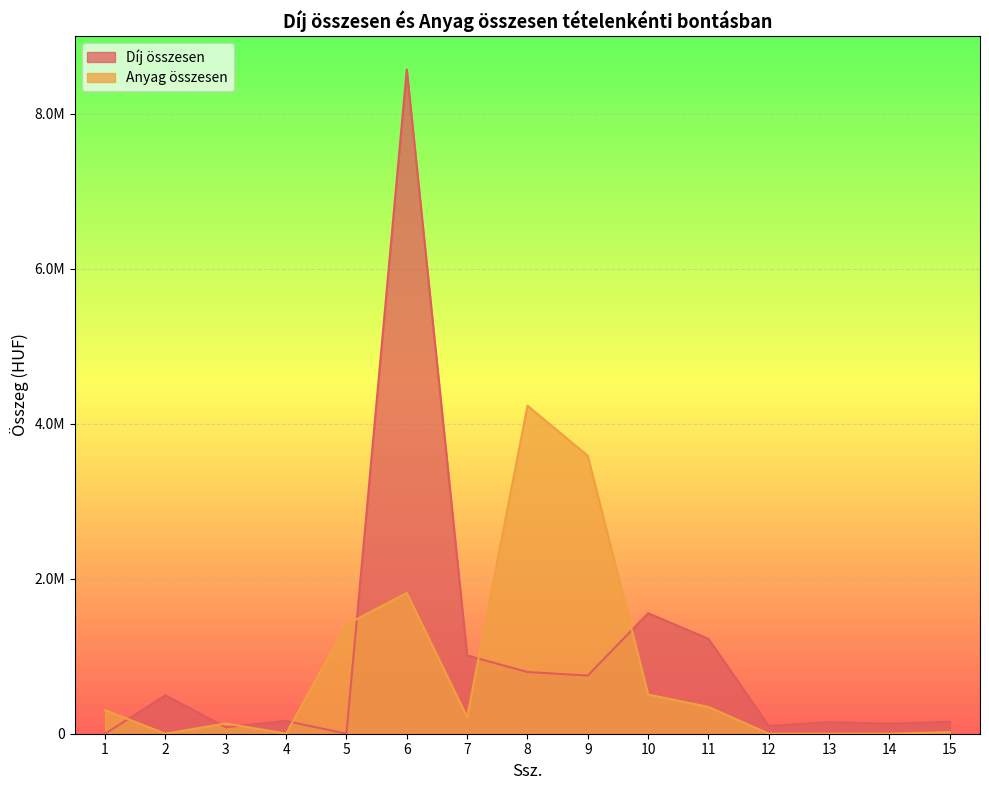

What is the difference between the Anyag összesen values at 5 and 4?

1408187